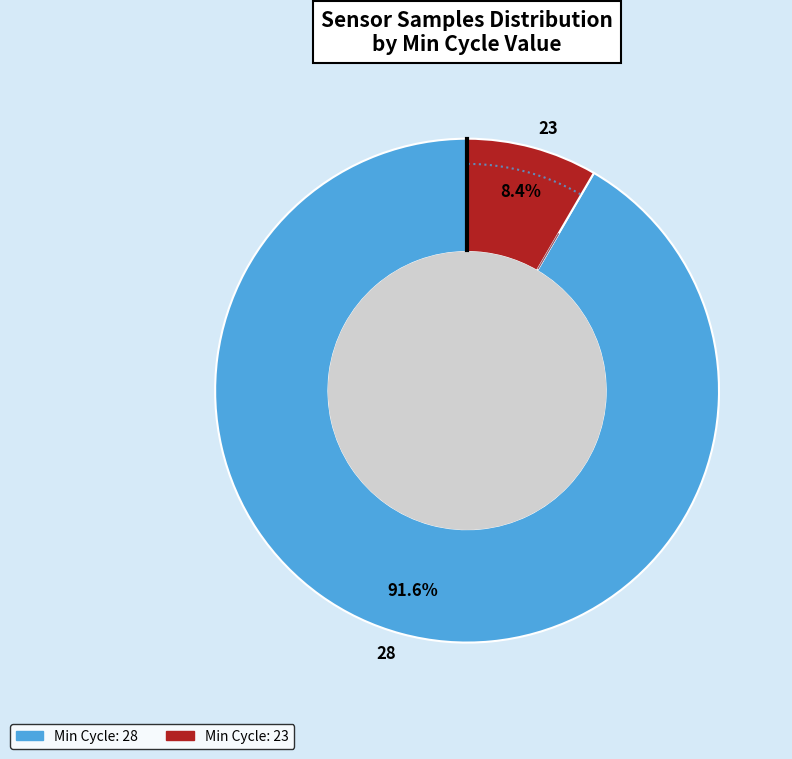

Approximately how many times larger is the value at 28 compared to 28?

1.0